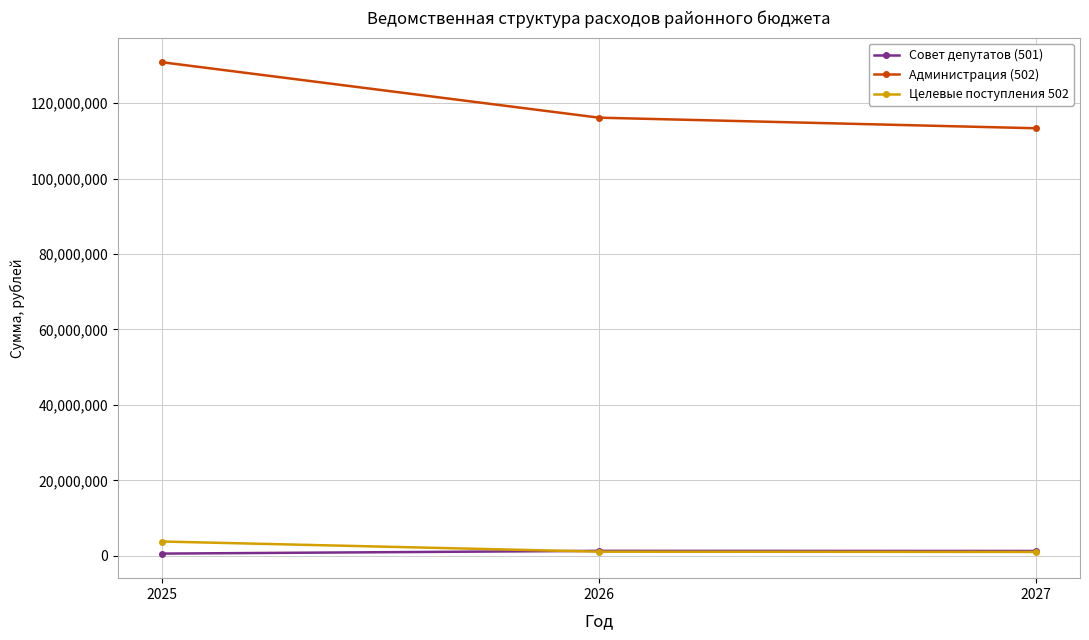

At which label does Совет депутатов (501) first exceed 1287396?

2026